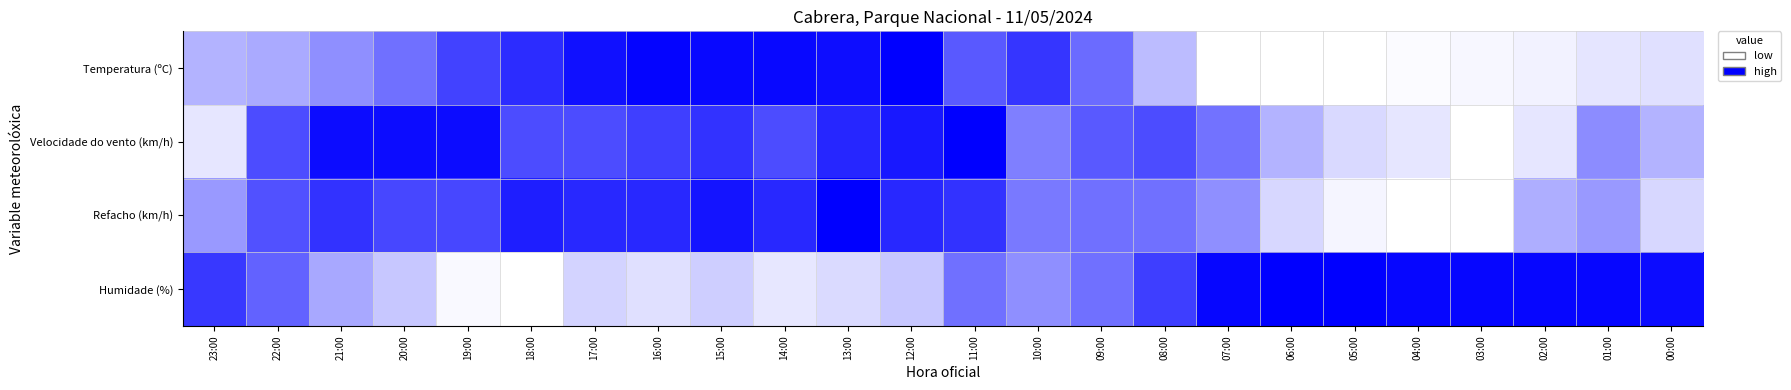

Reading right to left, transcribe all the data shown in this chart.

Temperatura (ºC): 00:00=0.1	01:00=0.1	02:00=0.1	03:00=0.0	04:00=0.0	05:00=0.0	06:00=0.0	07:00=0.0	08:00=0.3	09:00=0.6	10:00=0.8	11:00=0.6	12:00=1.0	13:00=0.9	14:00=1.0	15:00=1.0	16:00=1.0	17:00=0.9	18:00=0.8	19:00=0.7	20:00=0.6	21:00=0.4	22:00=0.3	23:00=0.3
Velocidade do vento (km/h): 00:00=0.3	01:00=0.5	02:00=0.1	03:00=0.0	04:00=0.1	05:00=0.1	06:00=0.3	07:00=0.6	08:00=0.7	09:00=0.7	10:00=0.5	11:00=1.0	12:00=0.9	13:00=0.8	14:00=0.7	15:00=0.8	16:00=0.8	17:00=0.7	18:00=0.7	19:00=0.9	20:00=0.9	21:00=0.9	22:00=0.7	23:00=0.1
Refacho (km/h): 00:00=0.2	01:00=0.4	02:00=0.3	03:00=0.0	04:00=0.0	05:00=0.0	06:00=0.2	07:00=0.4	08:00=0.6	09:00=0.6	10:00=0.5	11:00=0.8	12:00=0.8	13:00=1.0	14:00=0.8	15:00=0.9	16:00=0.8	17:00=0.8	18:00=0.9	19:00=0.7	20:00=0.7	21:00=0.8	22:00=0.7	23:00=0.4
Humidade (%): 00:00=1.0	01:00=1.0	02:00=1.0	03:00=1.0	04:00=1.0	05:00=1.0	06:00=1.0	07:00=1.0	08:00=0.8	09:00=0.6	10:00=0.4	11:00=0.6	12:00=0.2	13:00=0.1	14:00=0.1	15:00=0.2	16:00=0.1	17:00=0.2	18:00=0.0	19:00=0.0	20:00=0.2	21:00=0.3	22:00=0.6	23:00=0.8